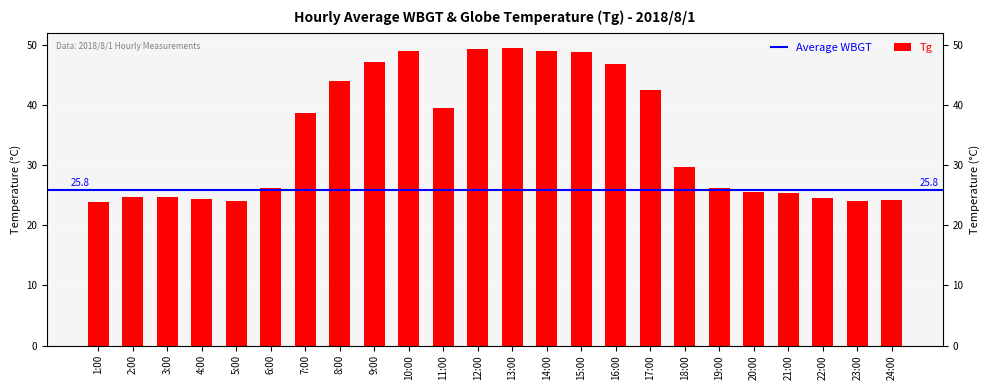

At which label does the data first exceed 29?

7:00